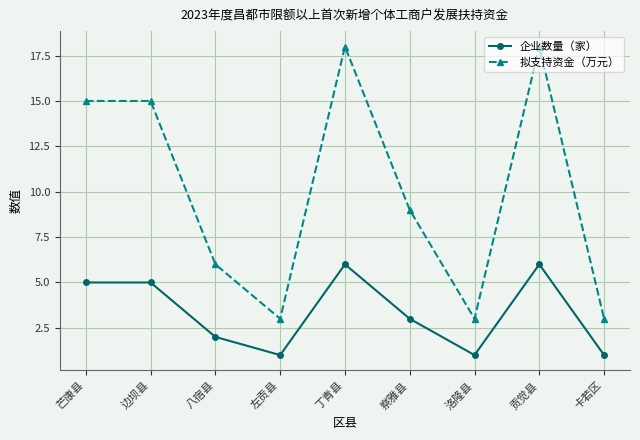

Which series has the largest total across all categories?

拟支持资金（万元）